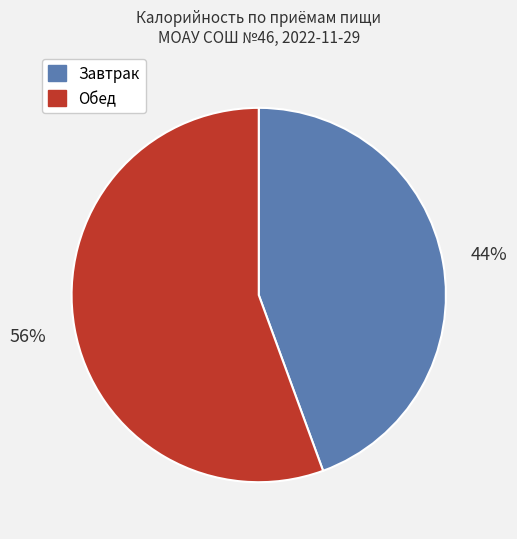

Is there any slice that represents more than half of the pie?

Yes